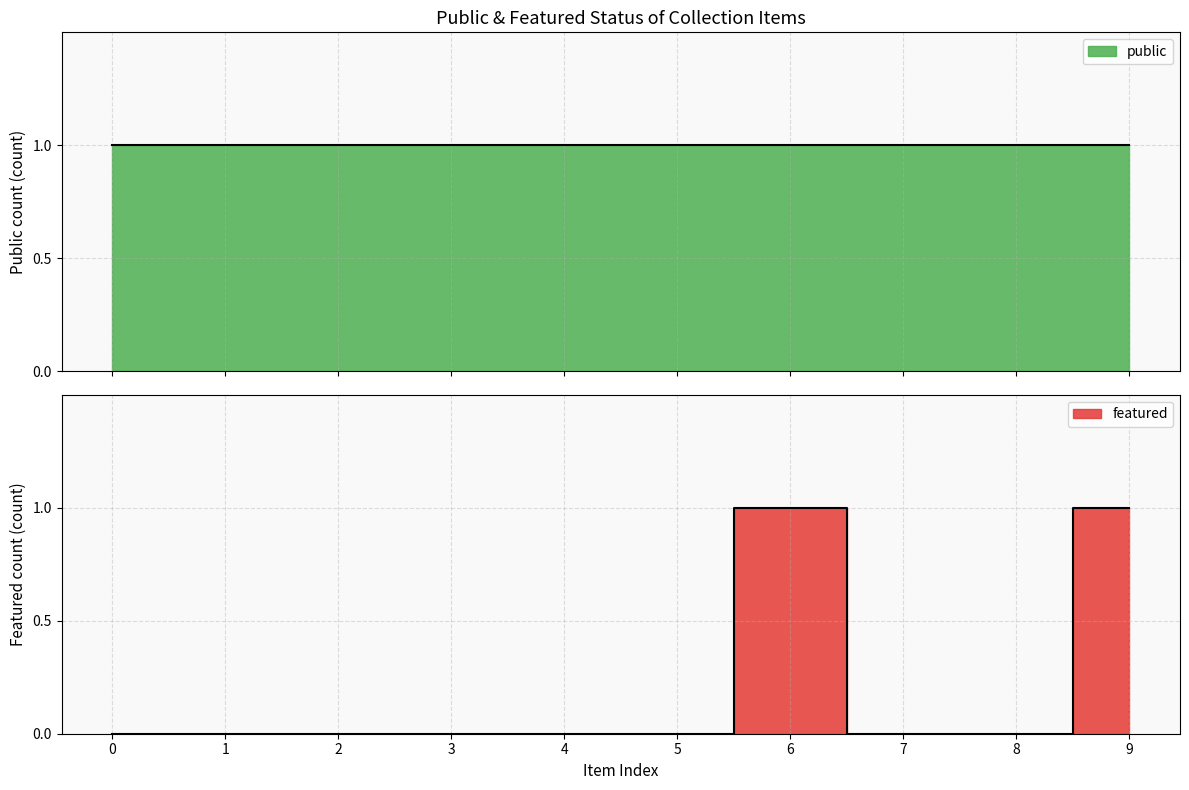

How many data points are above 0?

2